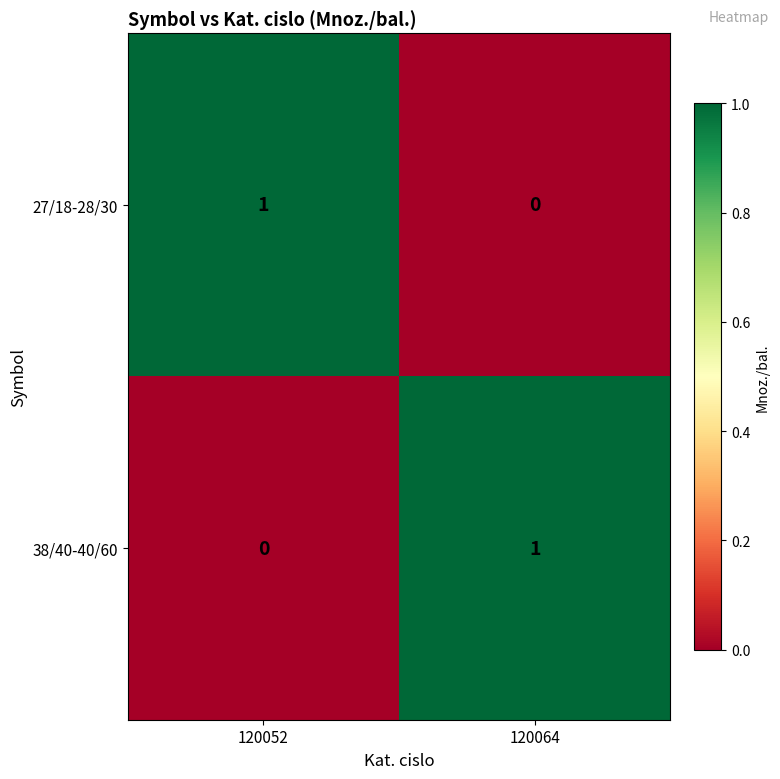

Is the value of 27/18-28/30 at 120064 greater than the value of 38/40-40/60 at 120064?

No